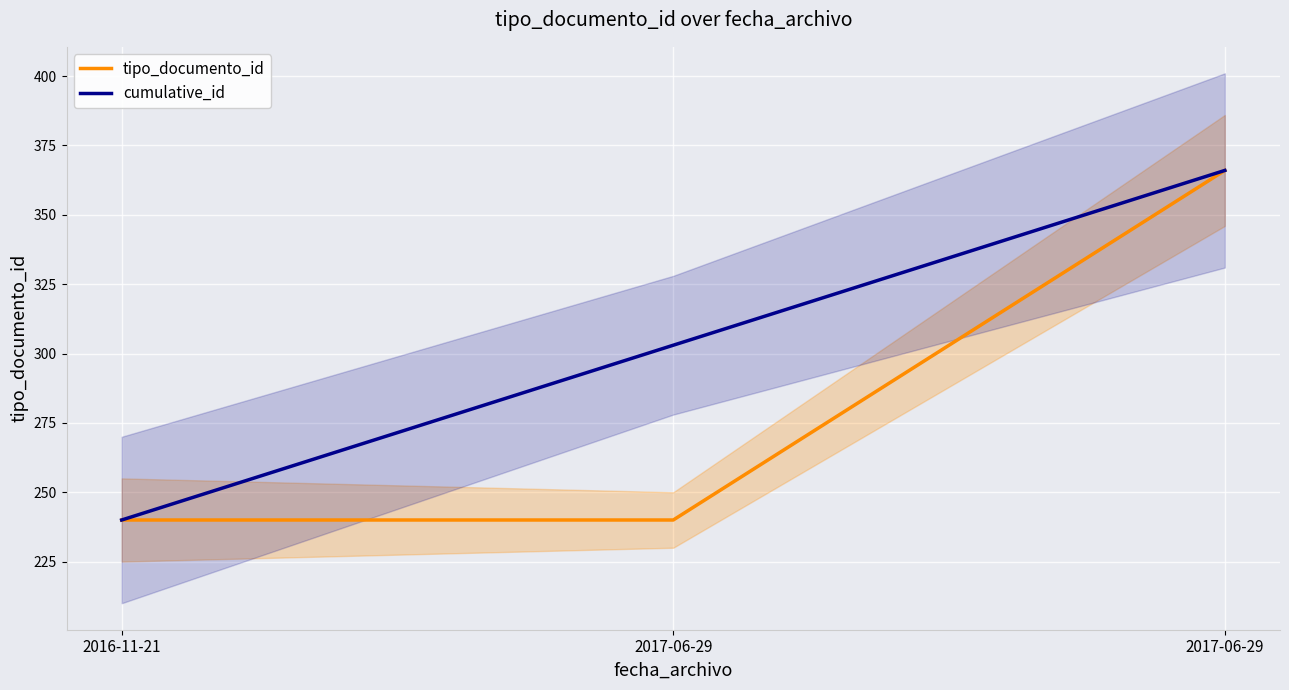

How many values in the tipo_documento_id series exceed 240?

1